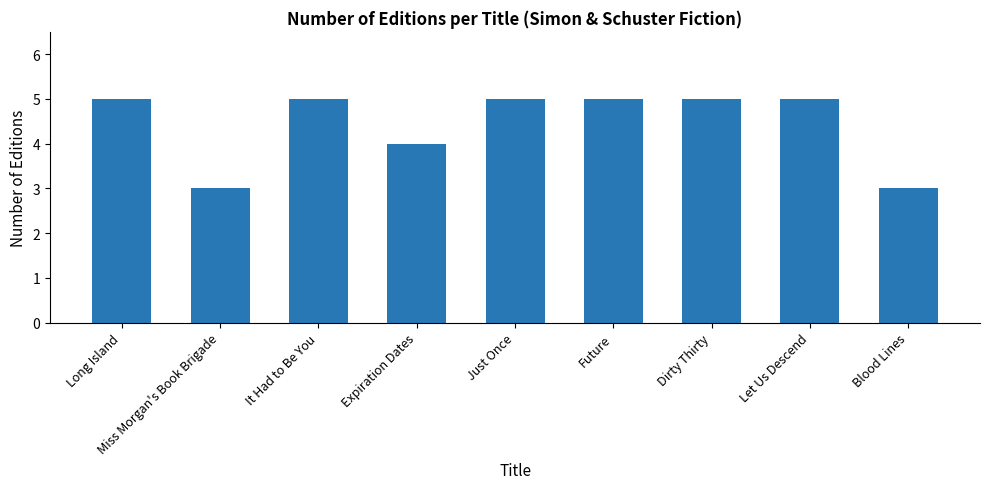

What is the value of the 6th bar from the left?

5